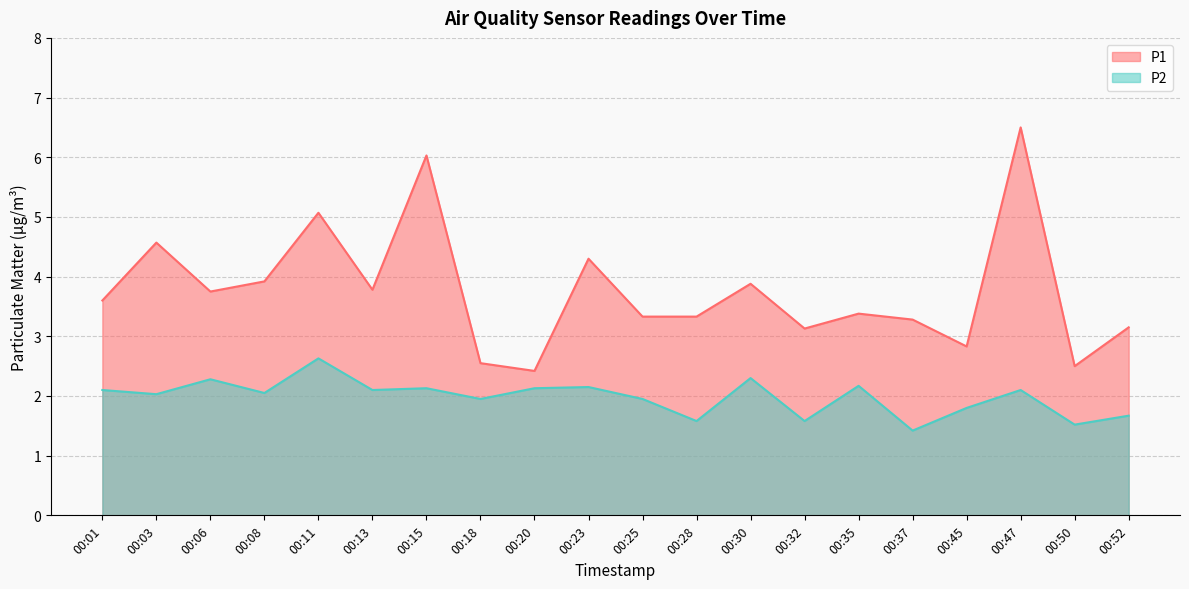

Reading left to right, extract all data points from this chart.

P1: 00:01=3.6	00:03=4.6	00:06=3.8	00:08=3.9	00:11=5.1	00:13=3.8	00:15=6.0	00:18=2.5	00:20=2.4	00:23=4.3	00:25=3.3	00:28=3.3	00:30=3.9	00:32=3.1	00:35=3.4	00:37=3.3	00:45=2.8	00:47=6.5	00:50=2.5	00:52=3.1
P2: 00:01=2.1	00:03=2.0	00:06=2.3	00:08=2.0	00:11=2.6	00:13=2.1	00:15=2.1	00:18=1.9	00:20=2.1	00:23=2.1	00:25=1.9	00:28=1.6	00:30=2.3	00:32=1.6	00:35=2.2	00:37=1.4	00:45=1.8	00:47=2.1	00:50=1.5	00:52=1.7